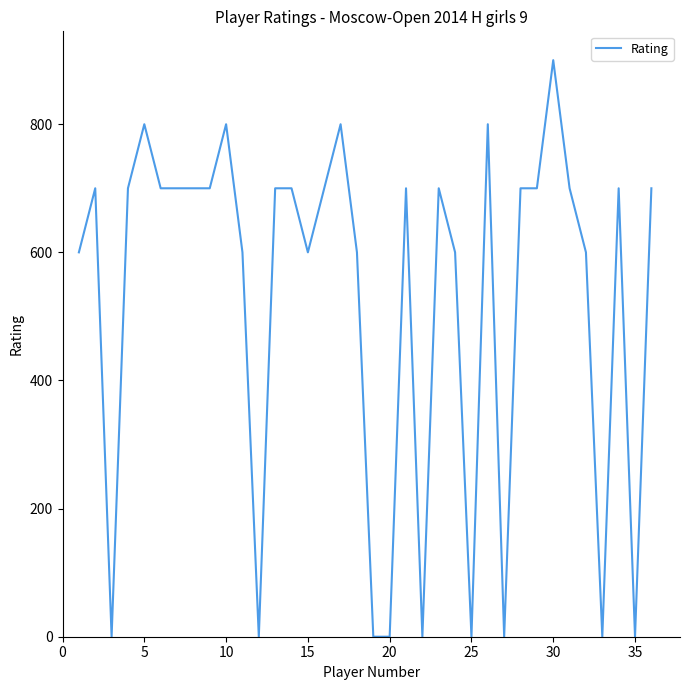

What is the greatest value displayed?

900